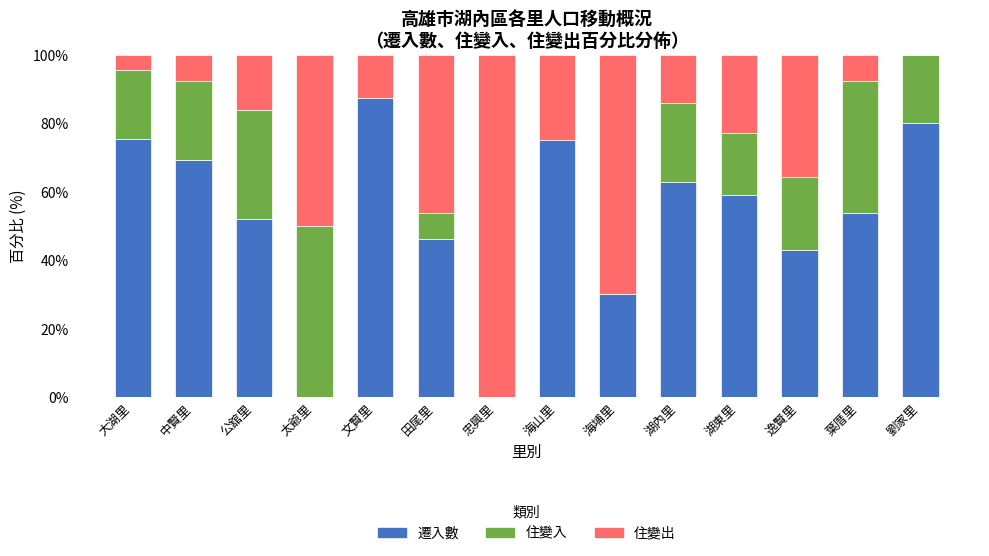

Is it true that 遷入數 equals 31.3 at 忠興里?

False